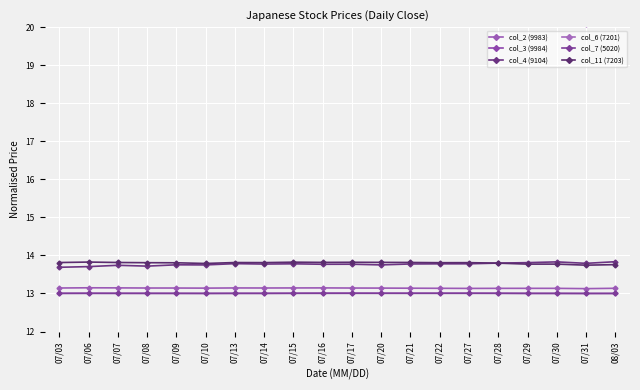

What is the label of the 15th point from the left?

07/27